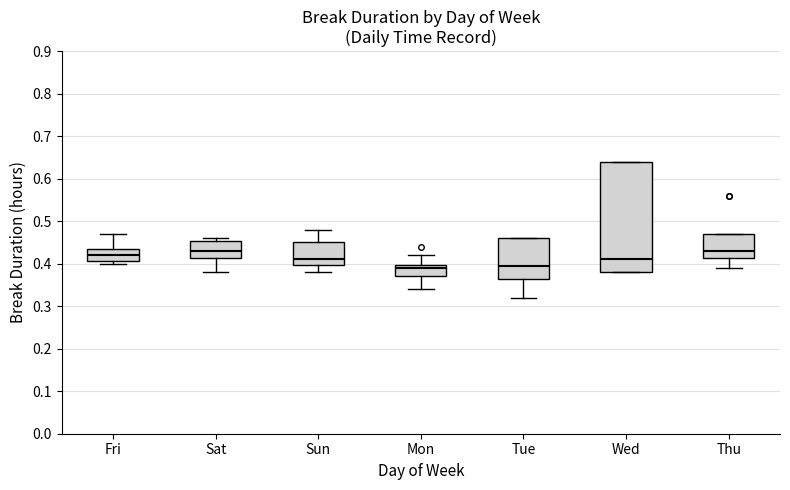

Comparing the boxes themselves (not the whiskers), which one is the tallest?

Wed